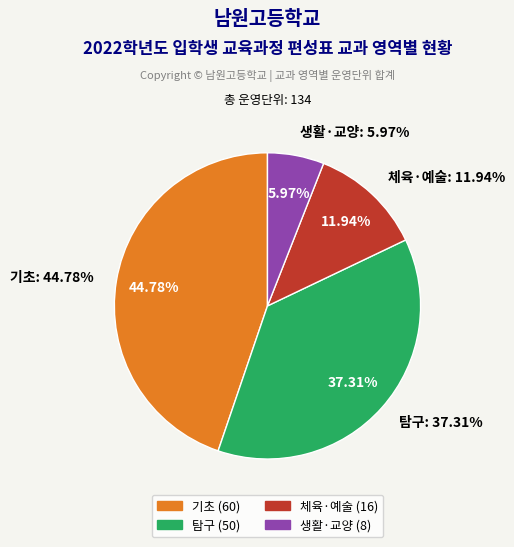

Is 생활·교양 the majority of the pie?

No